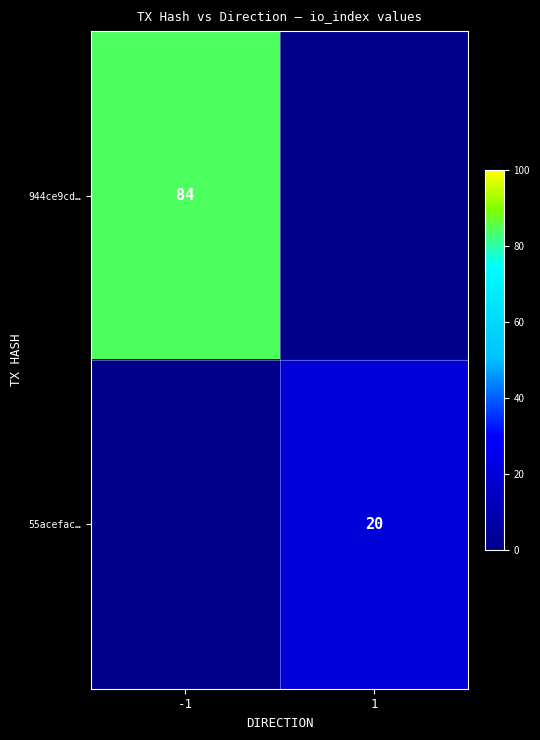

True or false: 944ce9cd… has a value of 132 at -1.

False